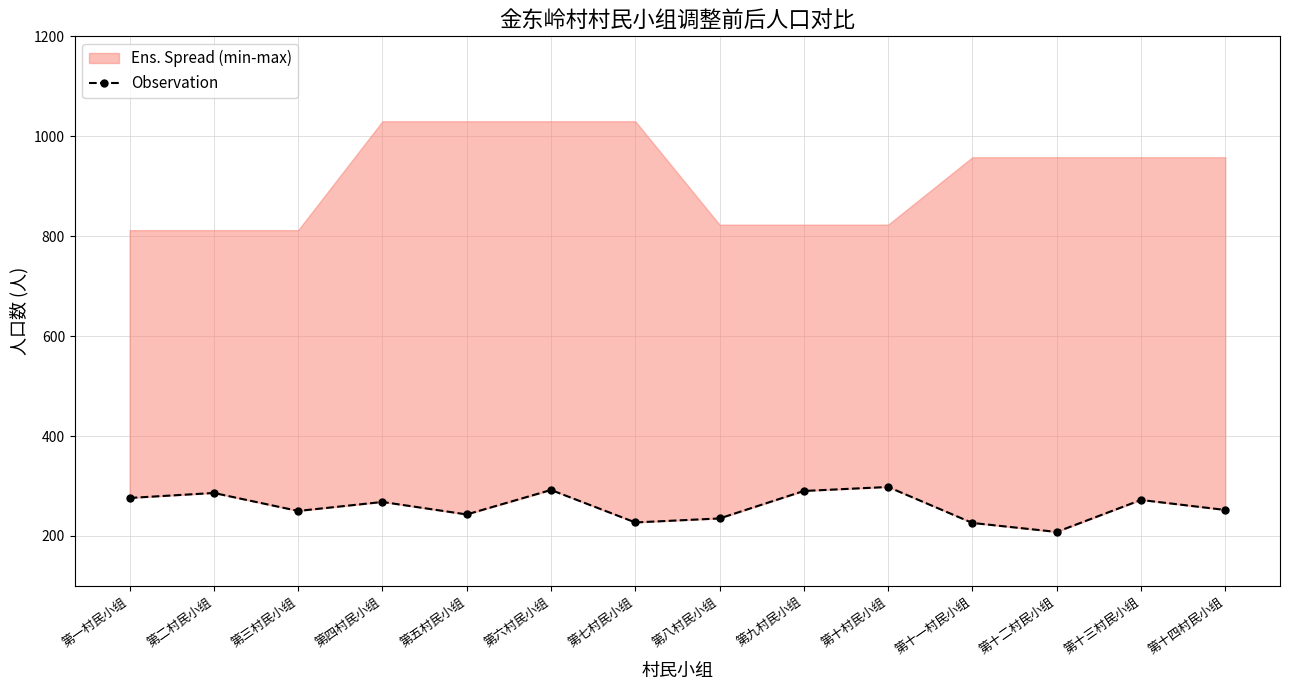

What is the smallest value displayed?

208